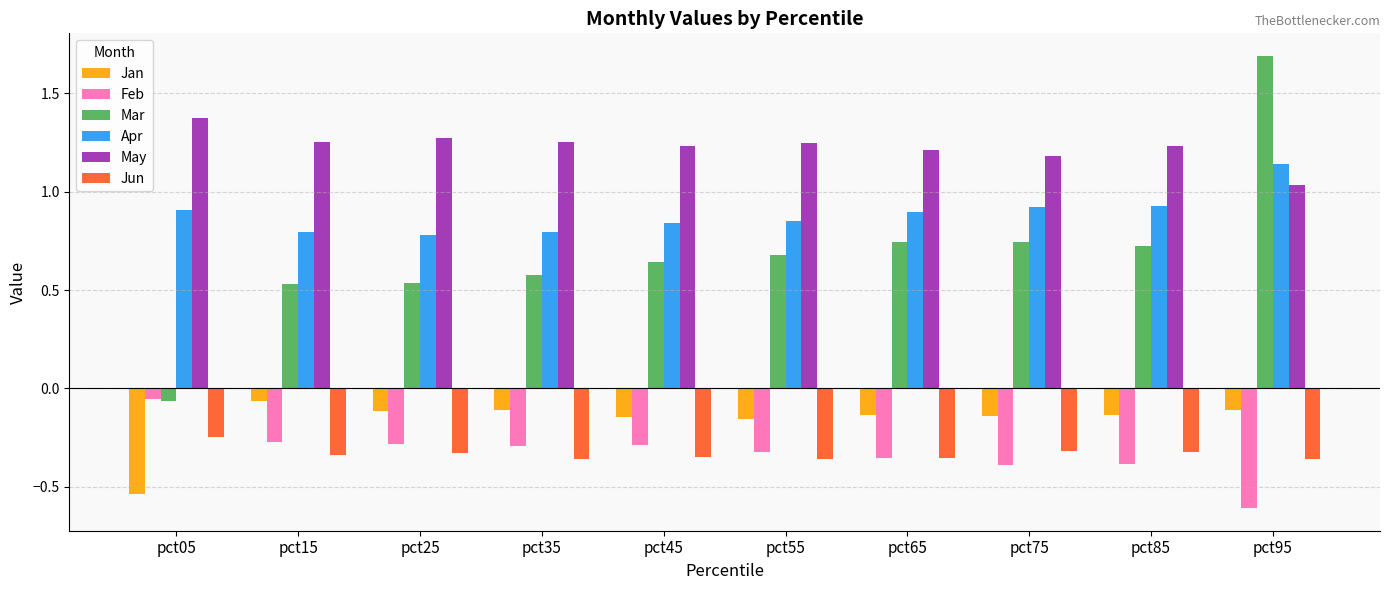

At how many categories does at least one series exceed 0?

10